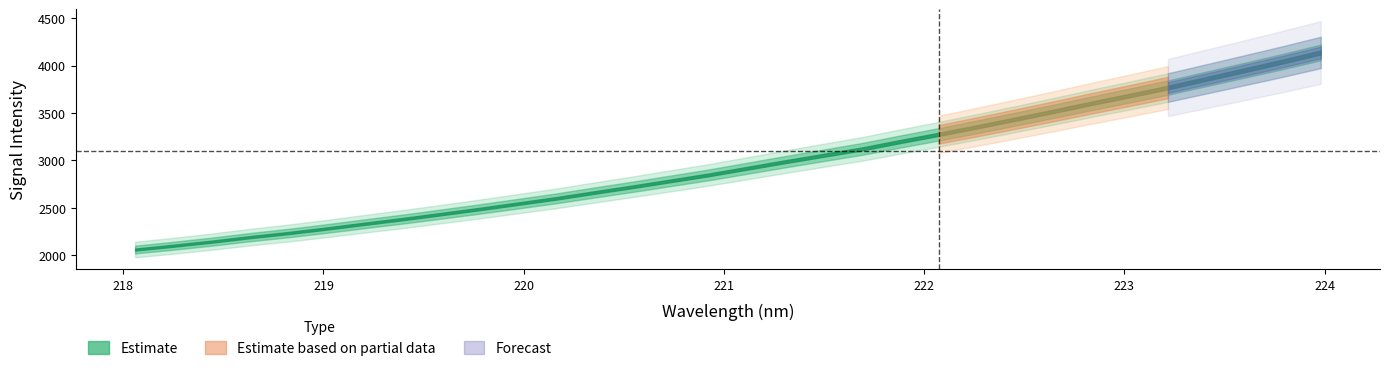

What is the value of the 14th point from the left?

2722.3